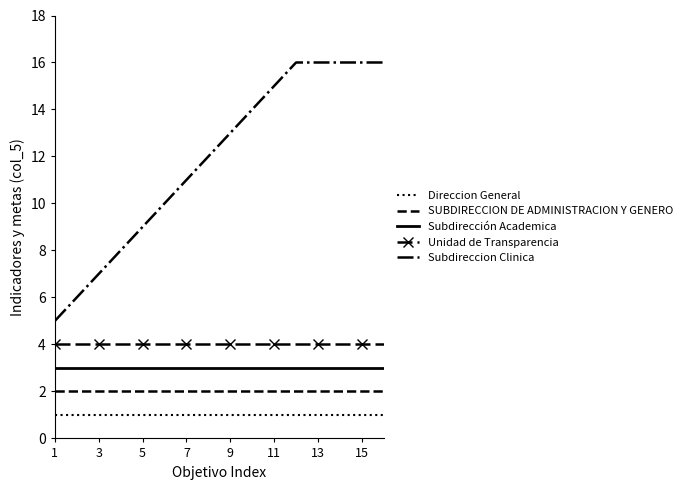

Which series has the largest total across all categories?

Subdireccion Clinica